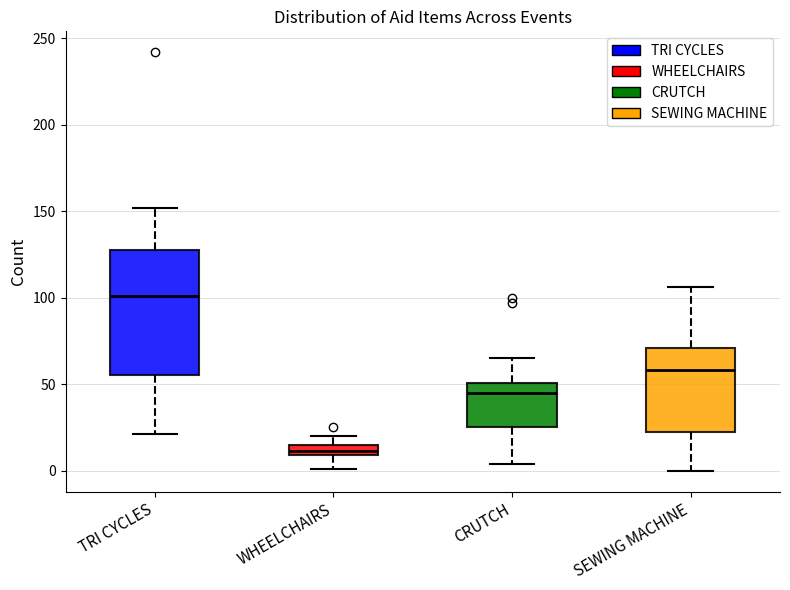

Which box's median line is the highest?

TRI CYCLES